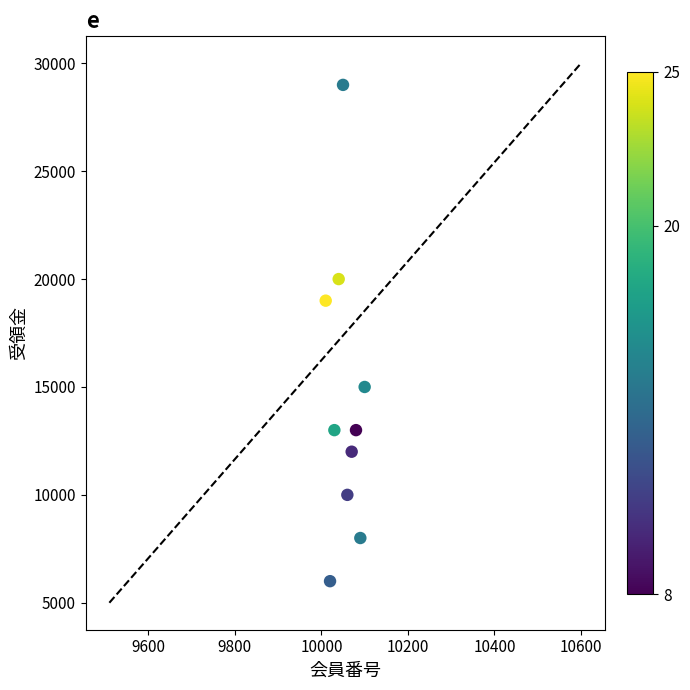

What Y value in the scatter plot is closest to 17500?

19000